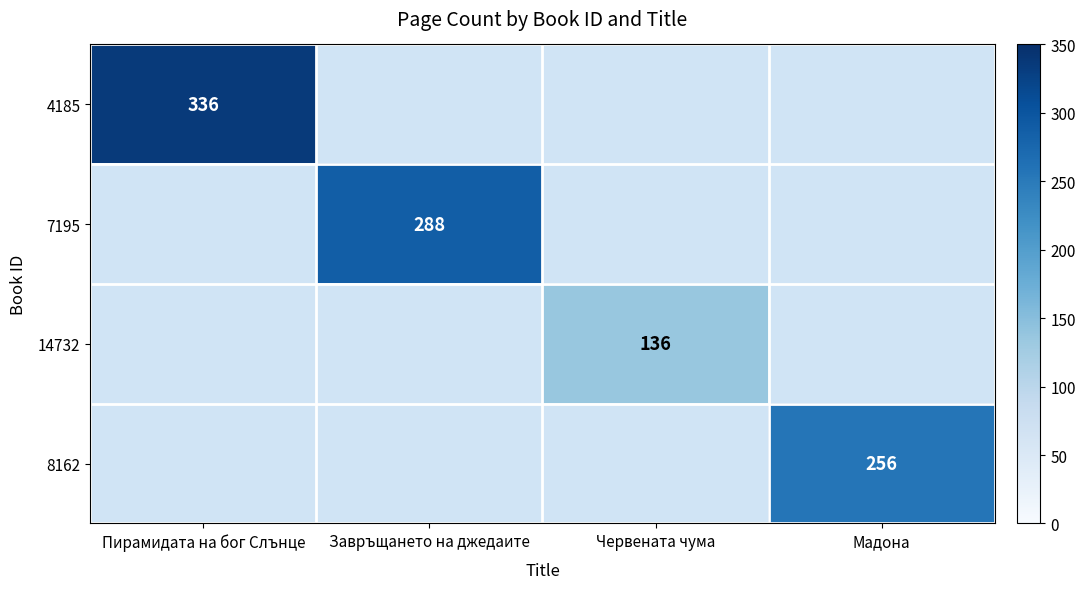

At how many categories does at least one series exceed 306?

1